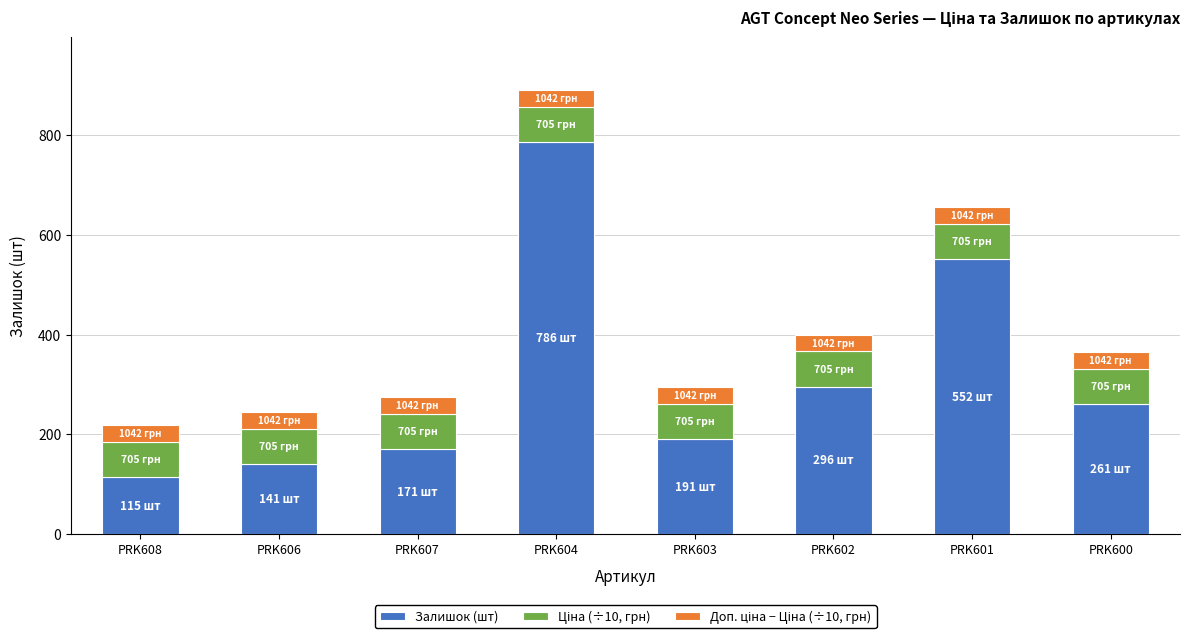

How many categories are shown in the chart?

8